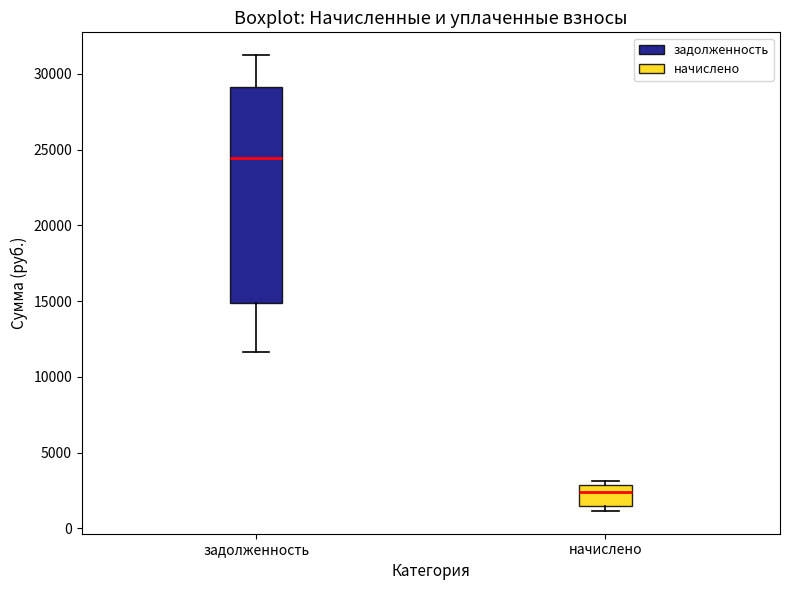

Where is the upper edge of the box for начислено on the y-axis? The values are not printed on the chart, so give them approximately, as read against the axis.

3000